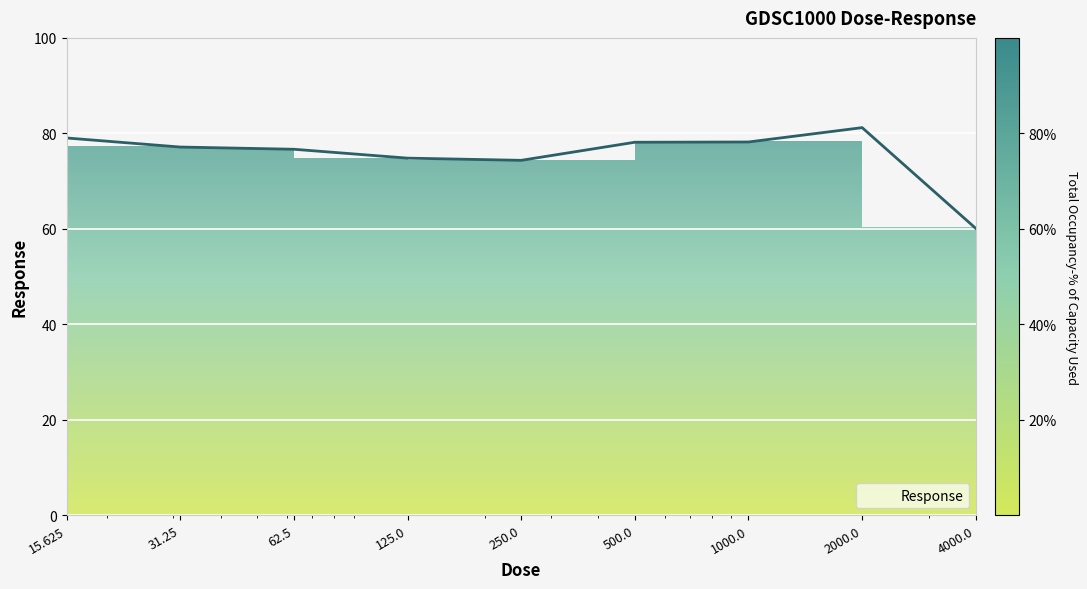

What is the label of the 8th point from the right?

31.25